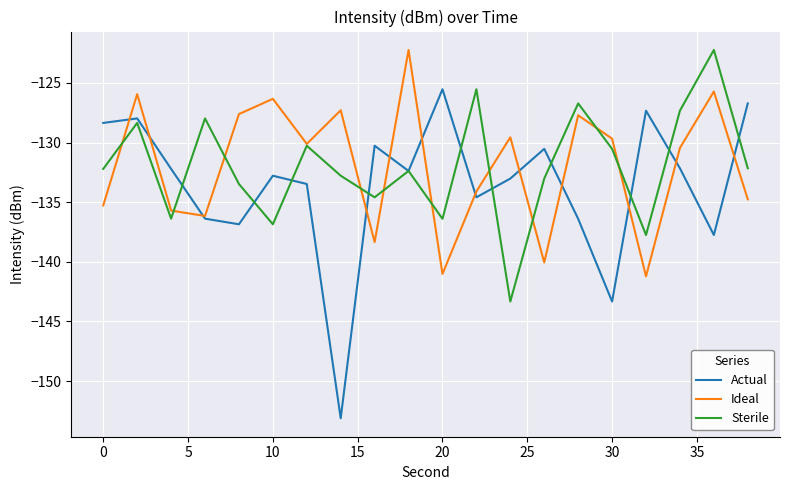

What is the lowest value of the Ideal series?

-141.2